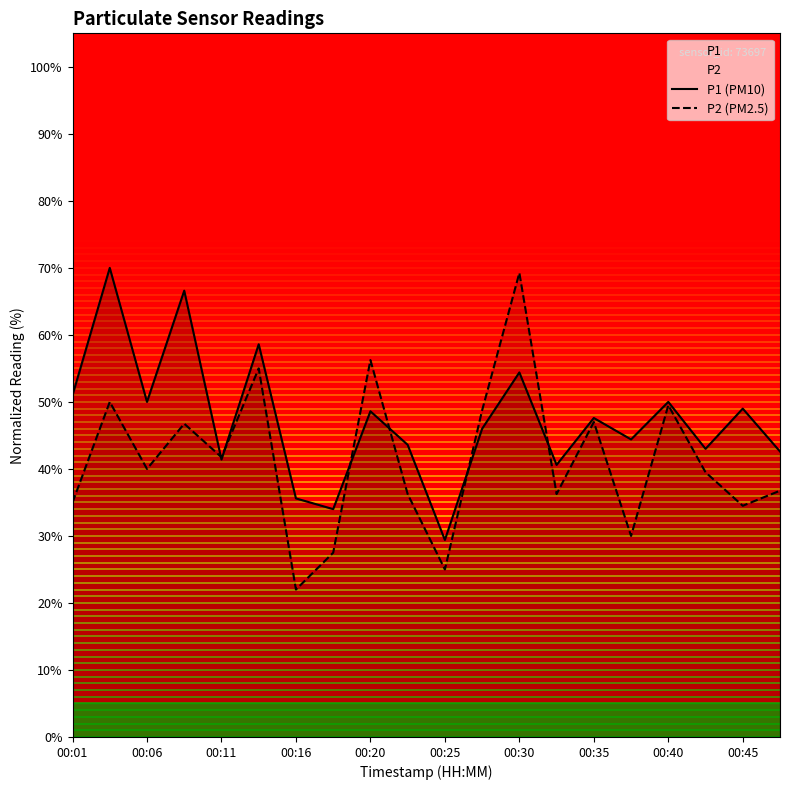

Where is the first local minimum for P1 (PM10)?

00:06